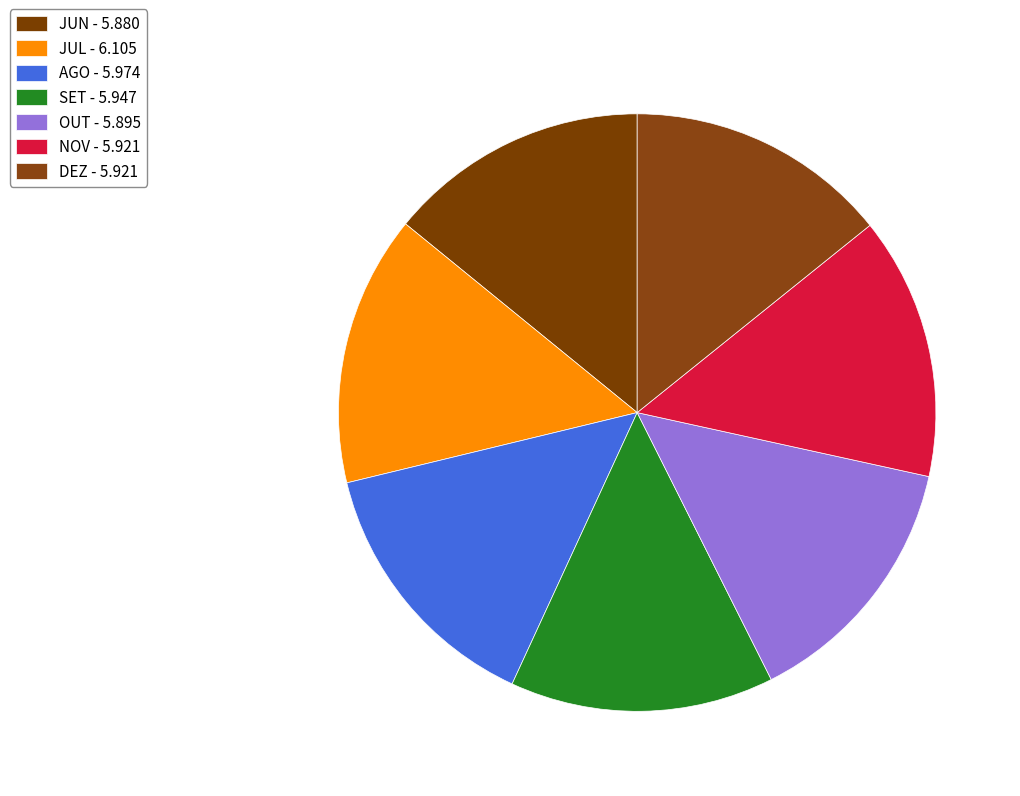

To the nearest percent, what is the combined percentage of SET and JUL?

29%